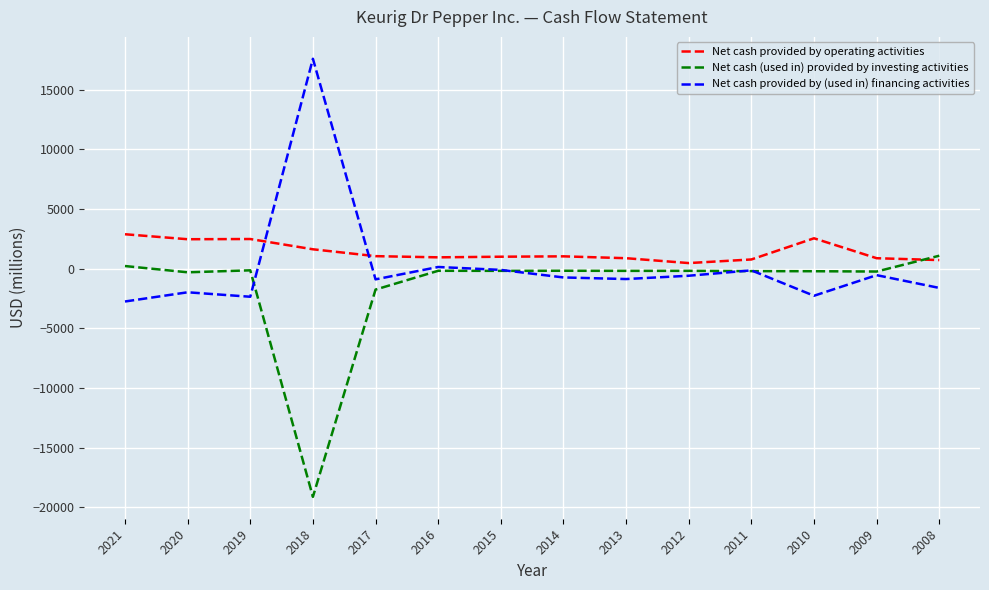

Rank the series by their maximum value, from lowest to highest.

Net cash (used in) provided by investing activities, Net cash provided by operating activities, Net cash provided by (used in) financing activities